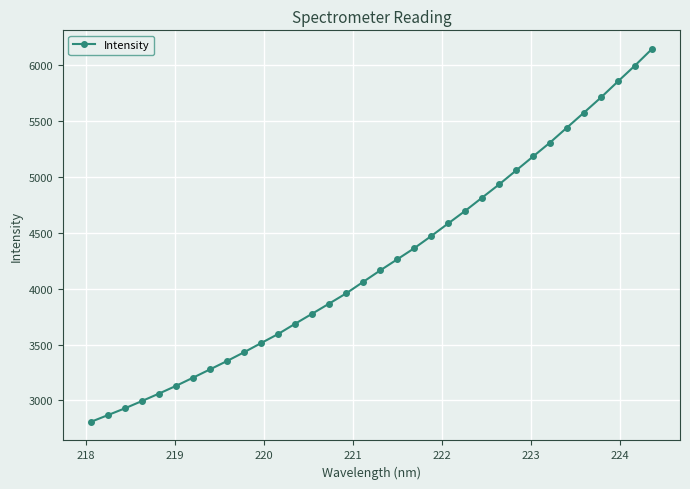

What is the maximum value shown in the chart?

6147.4